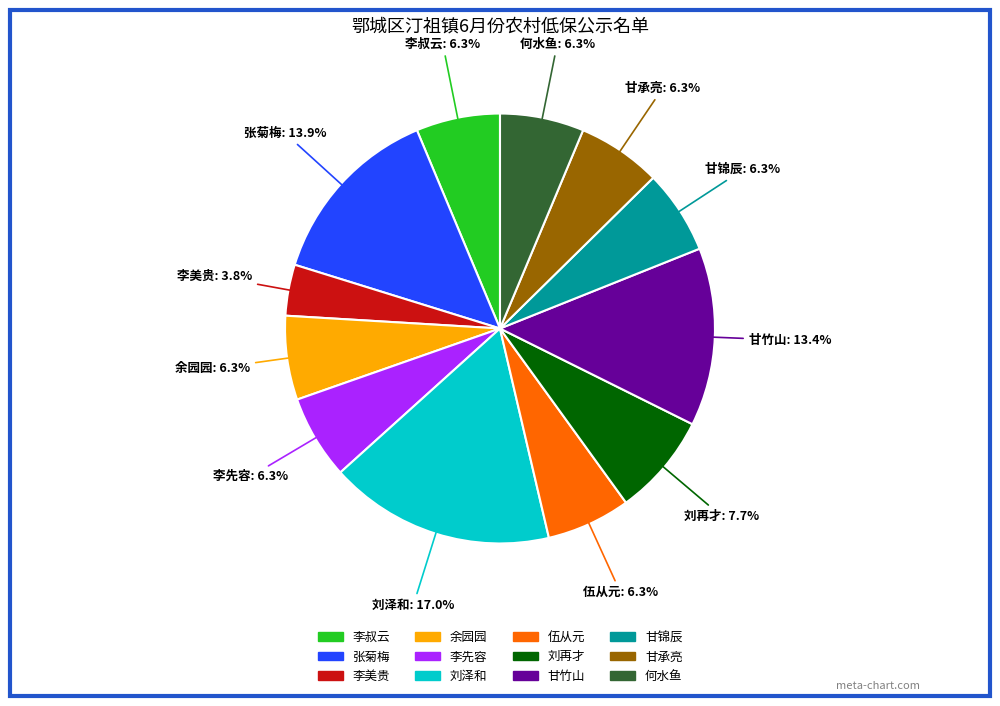

What is the largest slice in the pie chart?

刘泽和